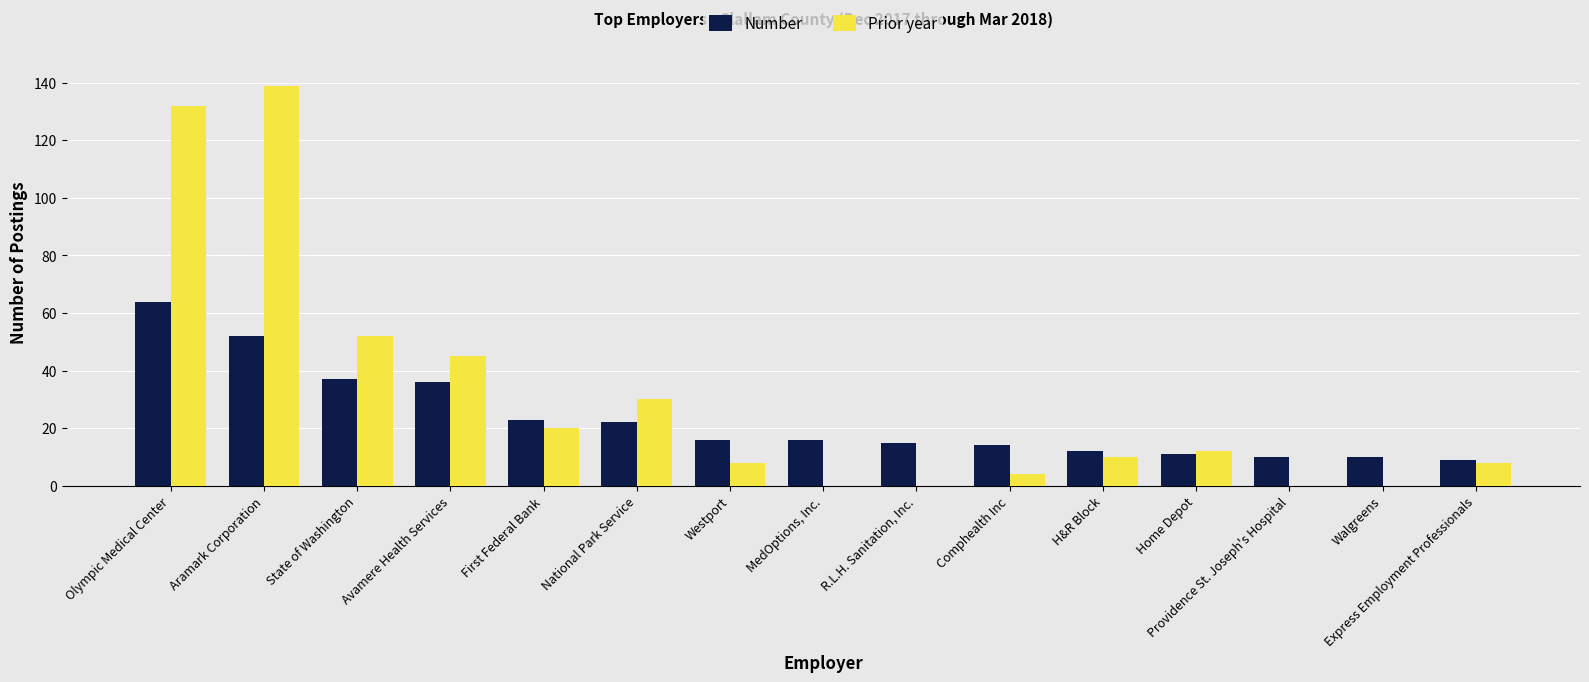

True or false: Prior year has a value of 57 at Aramark Corporation.

False